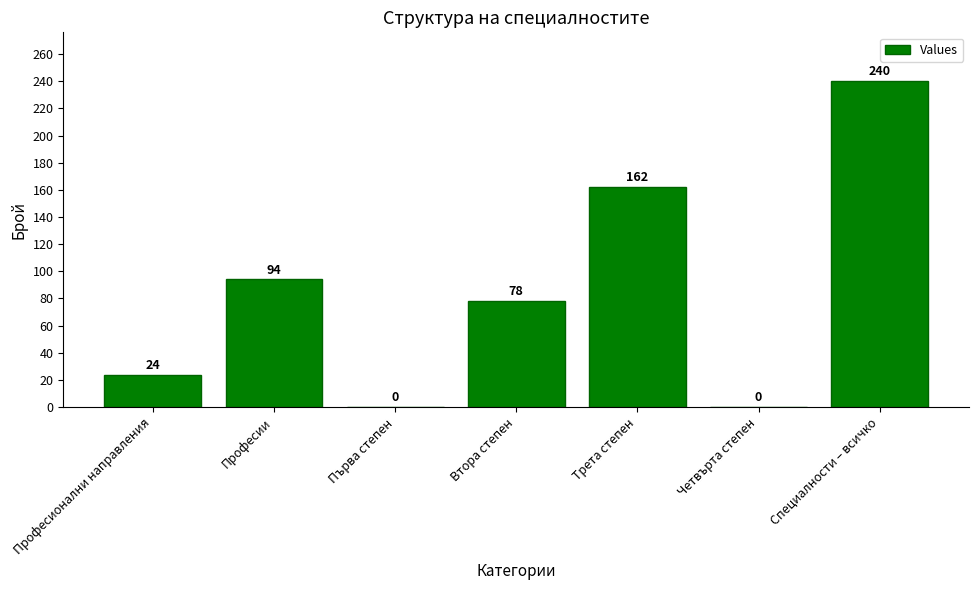

Where does the data first go above 78?

Професии